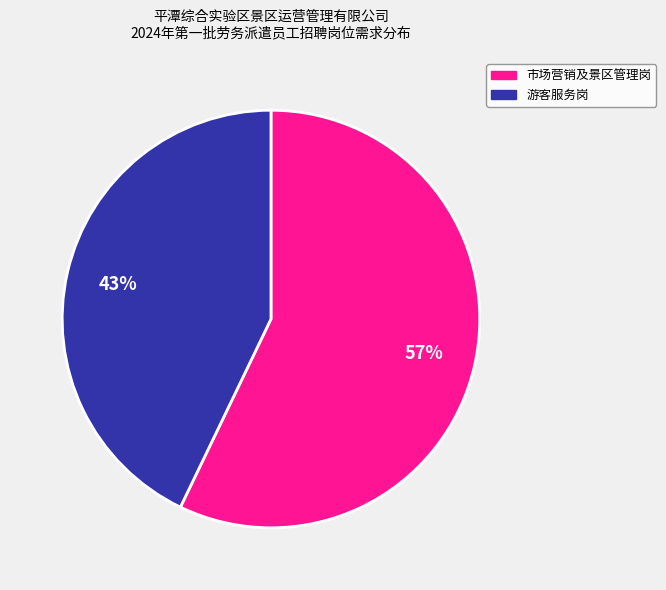

To the nearest percent, what is the difference between the largest and smallest slice percentages?

14%